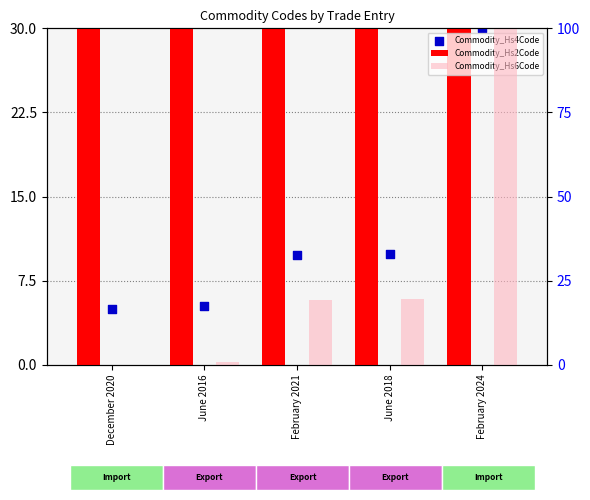

Which series contains the lowest Y value?

Commodity_Hs6Code